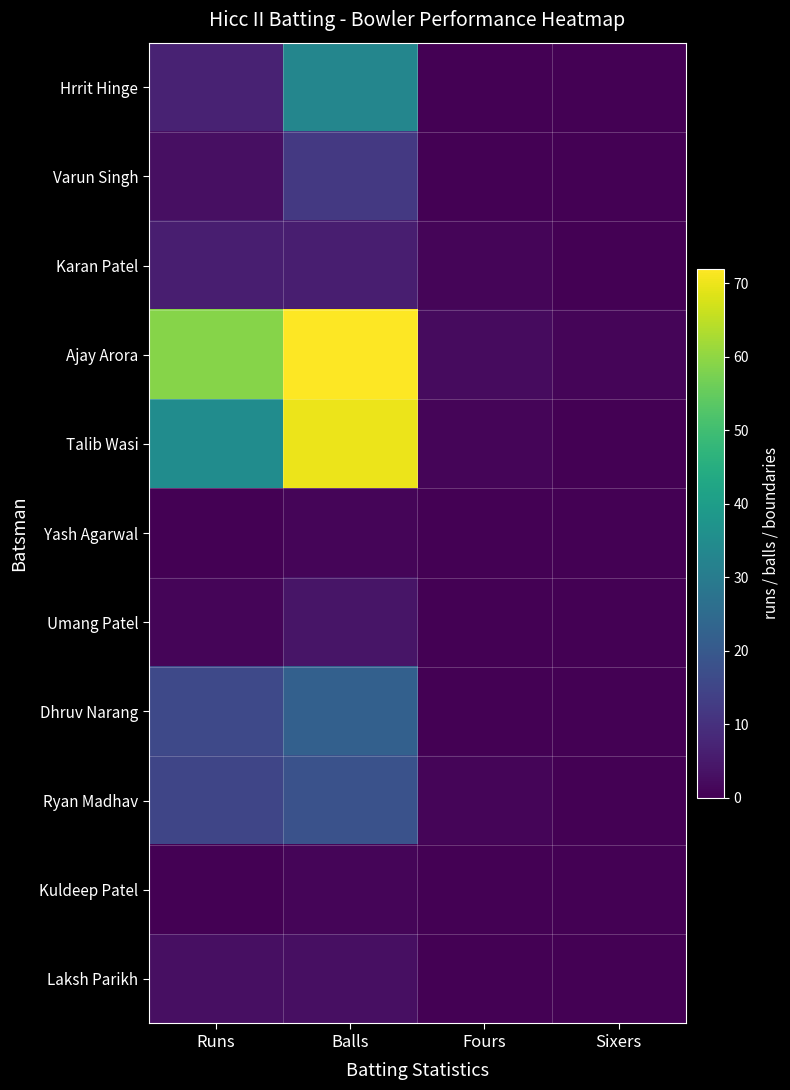

Reading left to right, what are all the values shown in this chart?

Hrrit Hinge: Runs=7	Balls=33	Fours=0	Sixers=0
Varun Singh: Runs=3	Balls=12	Fours=0	Sixers=0
Karan Patel: Runs=6	Balls=6	Fours=1	Sixers=0
Ajay Arora: Runs=59	Balls=72	Fours=2	Sixers=1
Talib Wasi: Runs=35	Balls=70	Fours=1	Sixers=0
Yash Agarwal: Runs=0	Balls=1	Fours=0	Sixers=0
Umang Patel: Runs=1	Balls=4	Fours=0	Sixers=0
Dhruv Narang: Runs=16	Balls=22	Fours=0	Sixers=0
Ryan Madhav: Runs=15	Balls=18	Fours=1	Sixers=0
Kuldeep Patel: Runs=0	Balls=1	Fours=0	Sixers=0
Laksh Parikh: Runs=3	Balls=3	Fours=0	Sixers=0